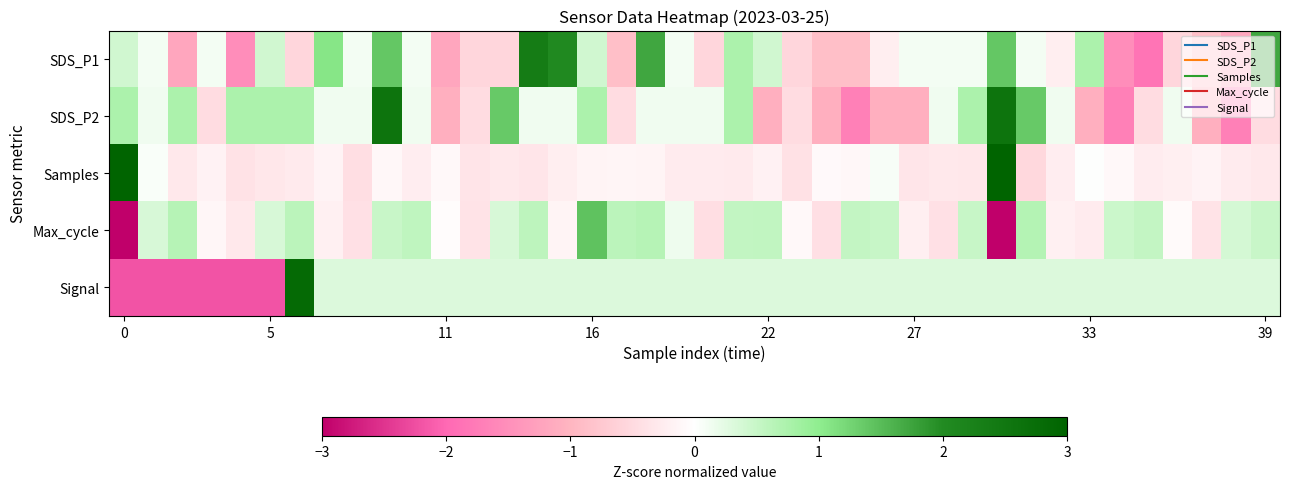

At which category does the chart reach its peak across all series?

30